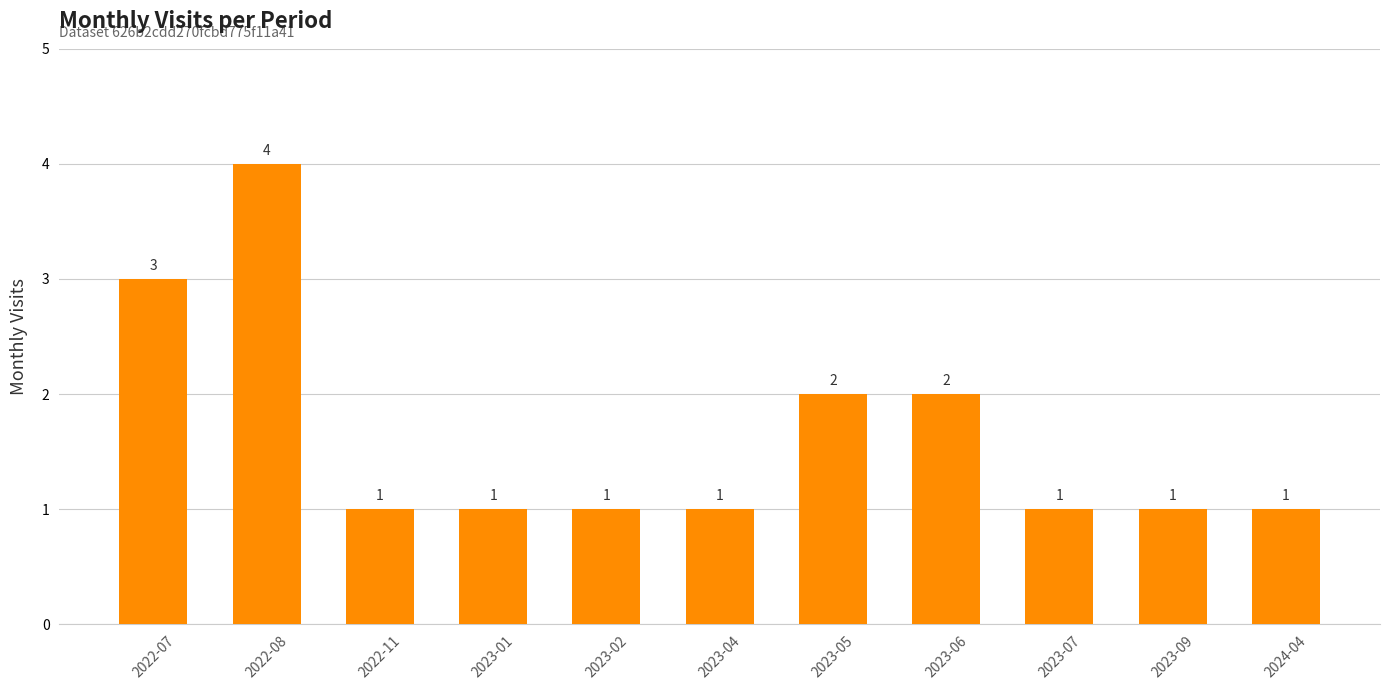

Between 2022-11 and 2022-07, which is larger?

2022-07